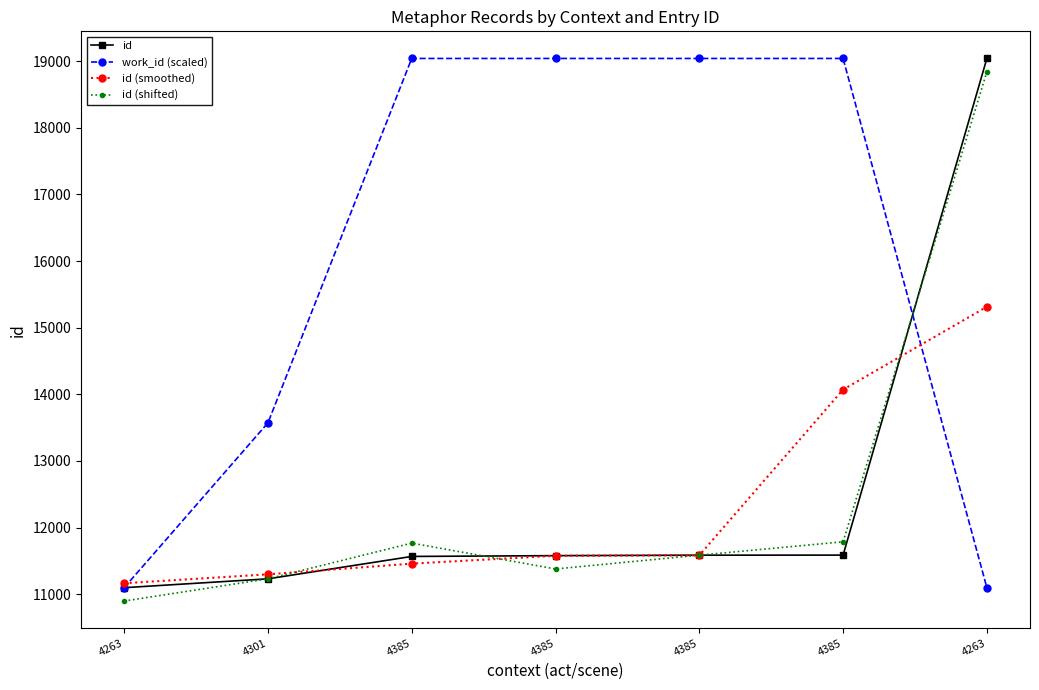

How many lines are shown in the chart?

4